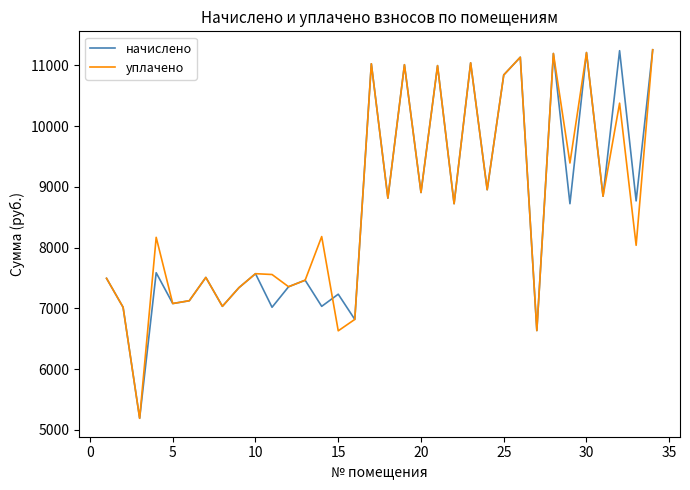

What is the minimum value for начислено?

5191.7